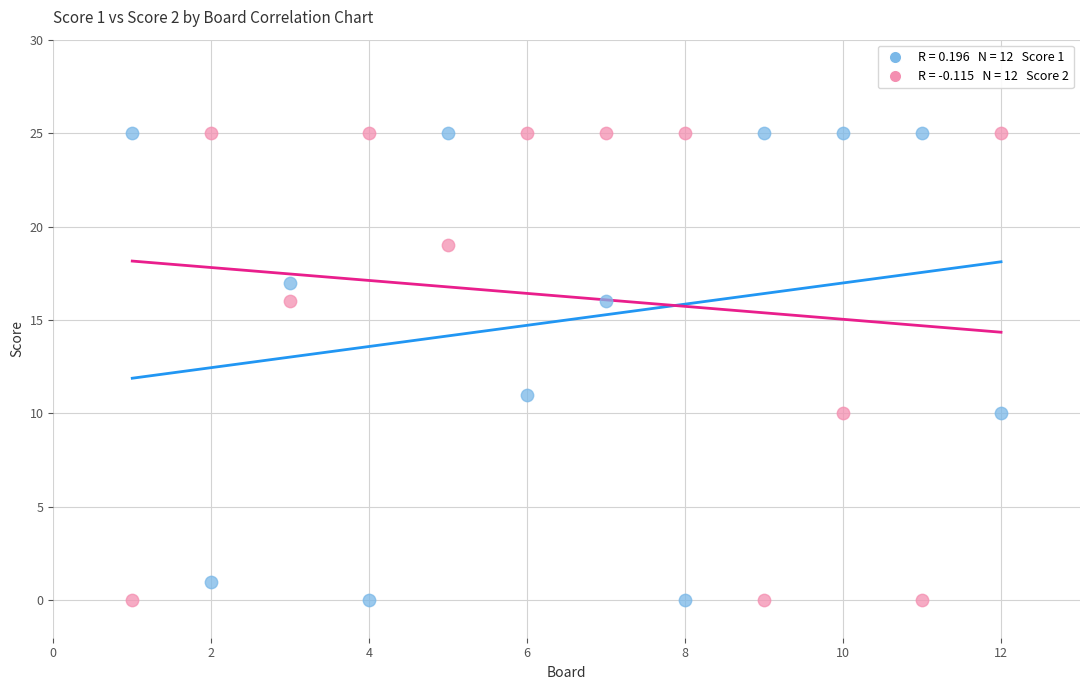

Across all data points, what is the range of Y values (max minus min)?

25